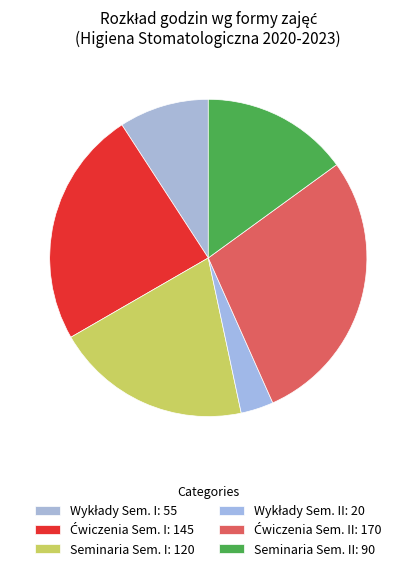

Count the number of slices in the pie.

6